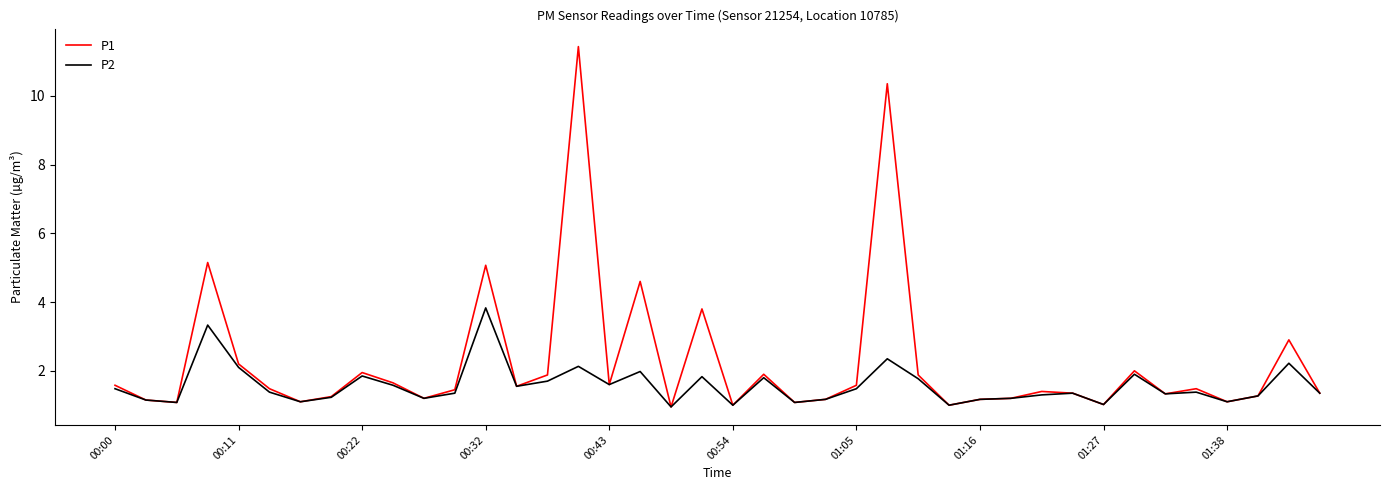

In P1, how many points are lower than both neighbors (excluding endpoints)?

12